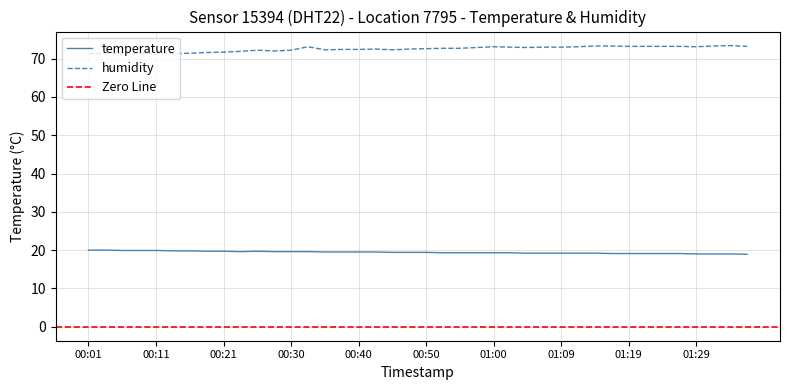

In temperature, how many points are higher than both neighbors (excluding endpoints)?

1